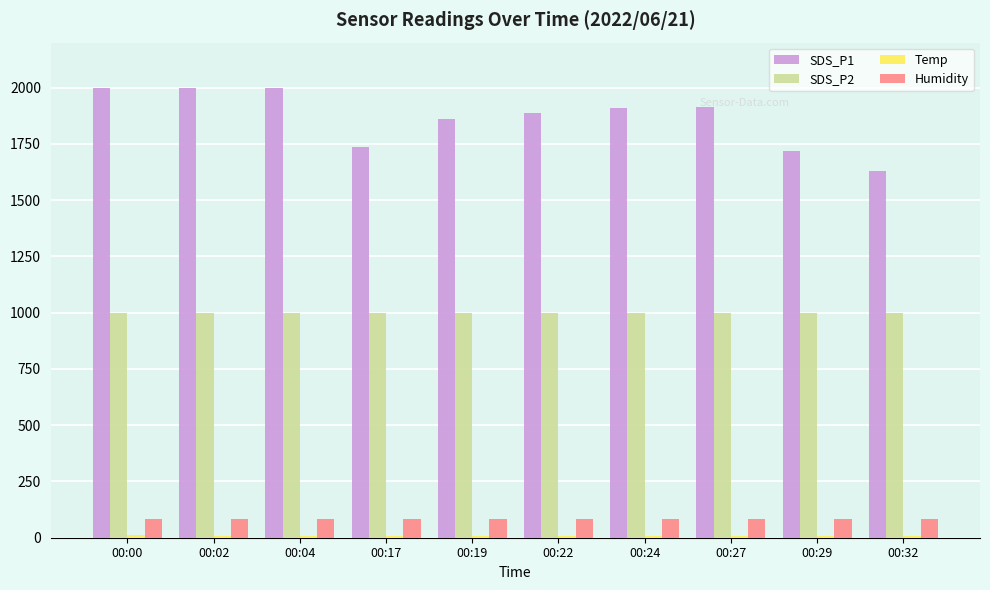

What is the value of the Humidity bar at the 10th from the left?

84.2